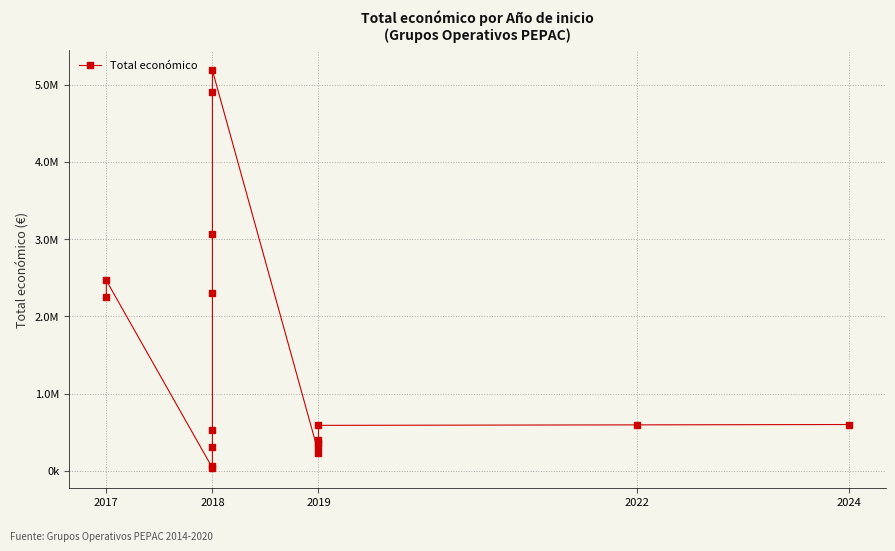

What is the value of the 11th point from the left?

232189